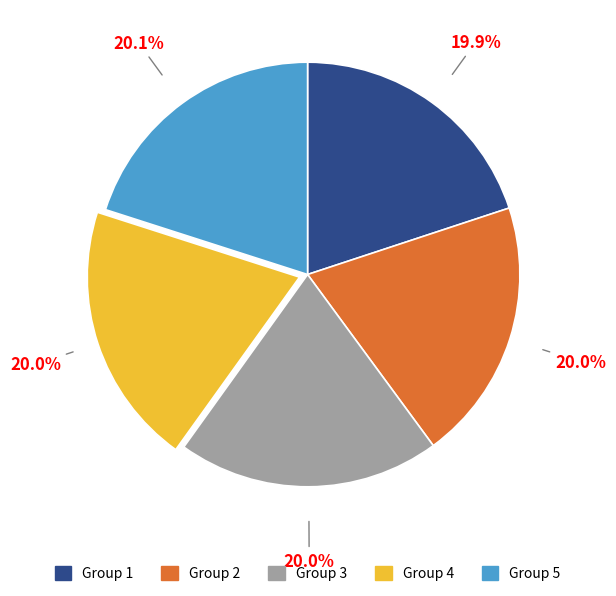

Does Group 3 account for over 50% of the chart?

No